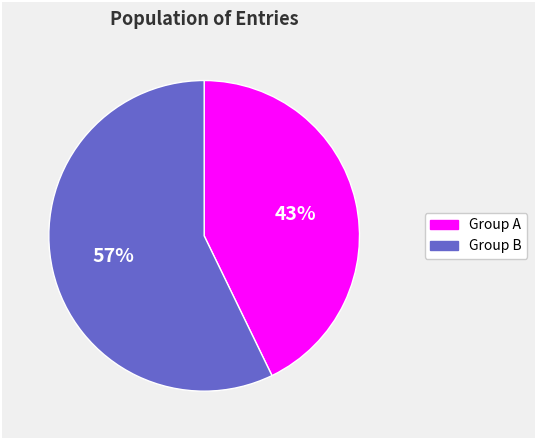

To the nearest percent, what is the difference between the largest and smallest slice percentages?

14%